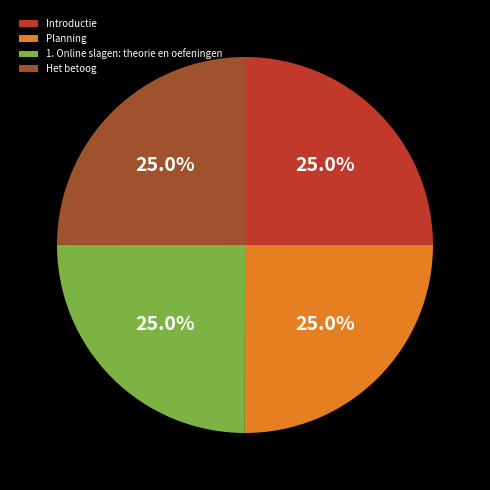

To the nearest percent, what is the average slice percentage?

25%